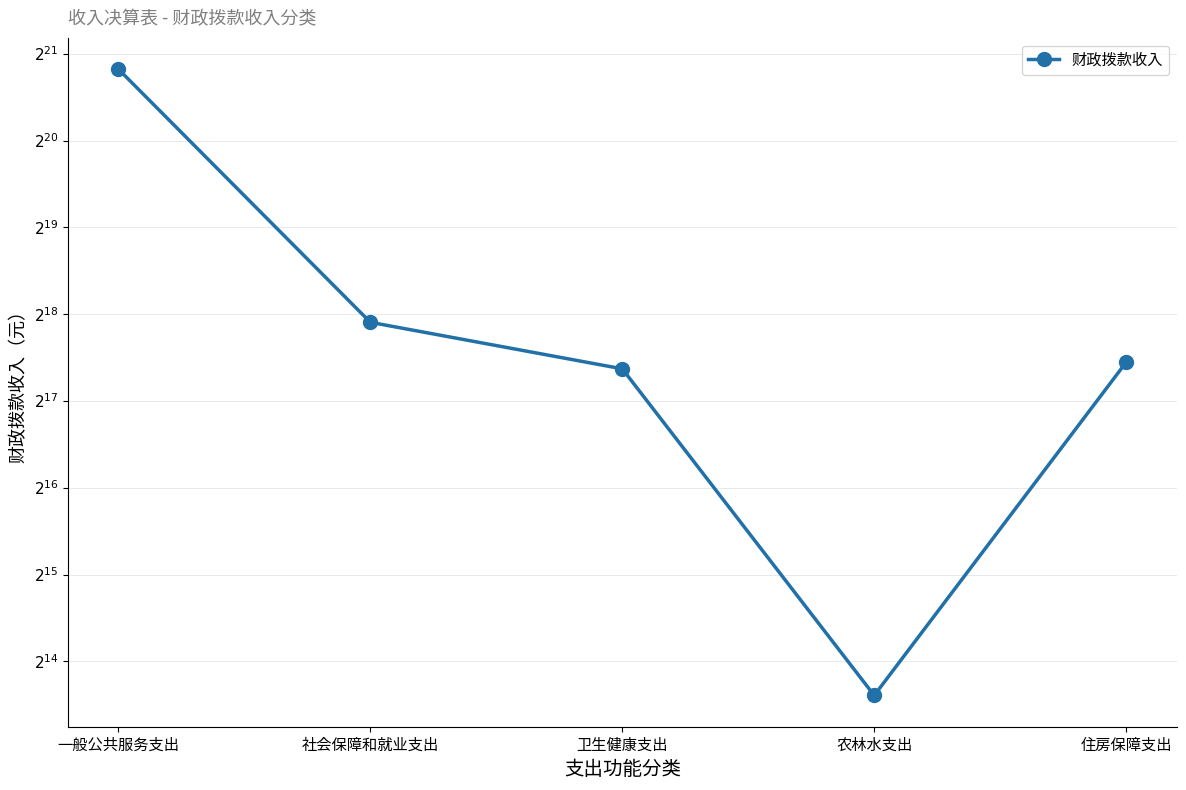

What is the ratio of the value at 农林水支出 to the value at 住房保障支出?

0.1